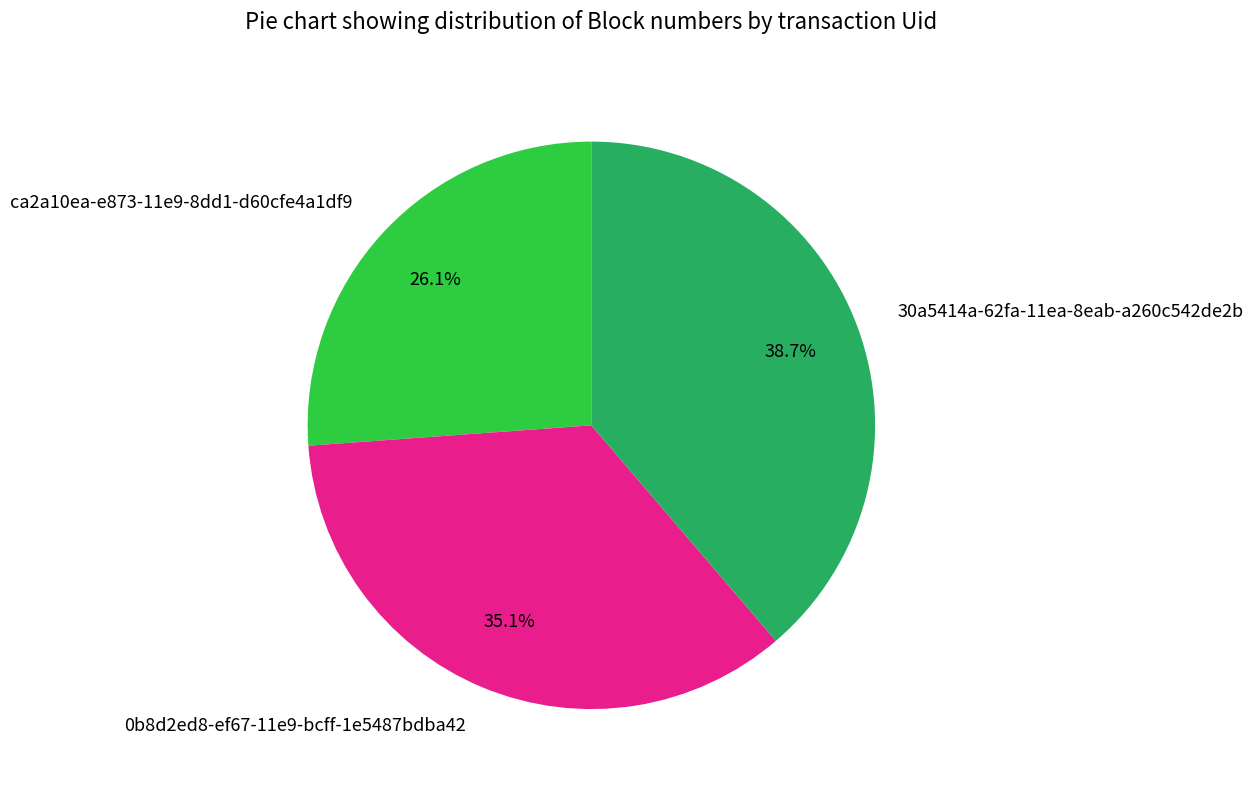

Does 30a5414a-62fa-11ea-8eab-a260c542de2b account for over 50% of the chart?

No